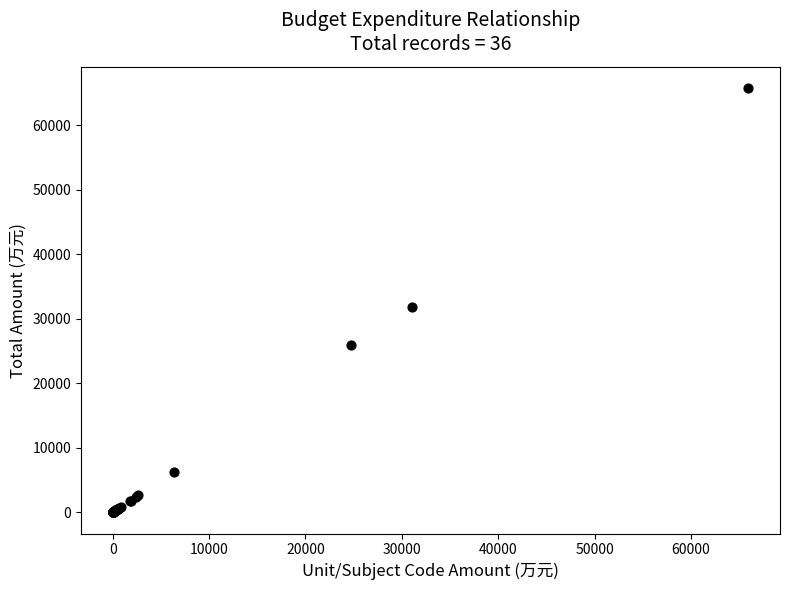

What Y value in the scatter plot is closest to 32881?

31747.7